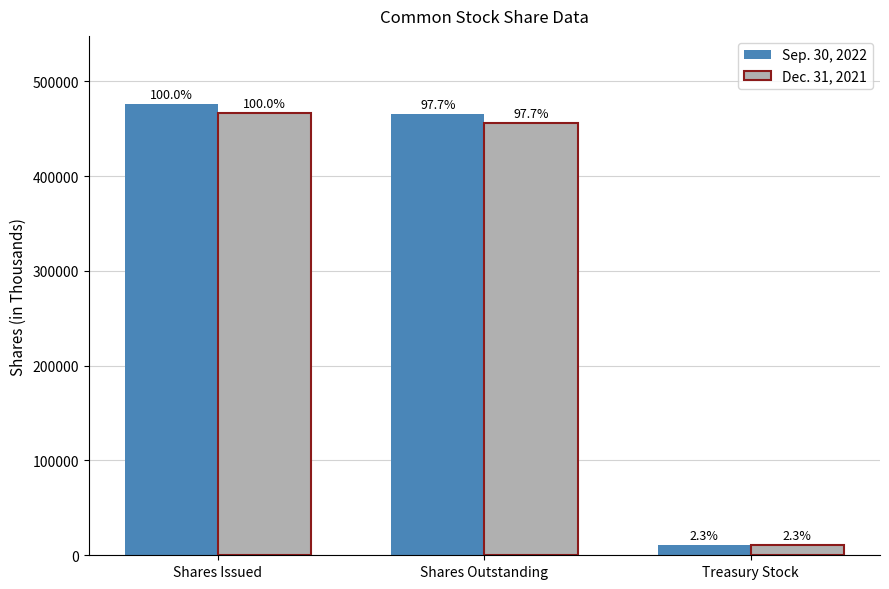

At which label is Sep. 30, 2022 closest to 243716?

Shares Outstanding